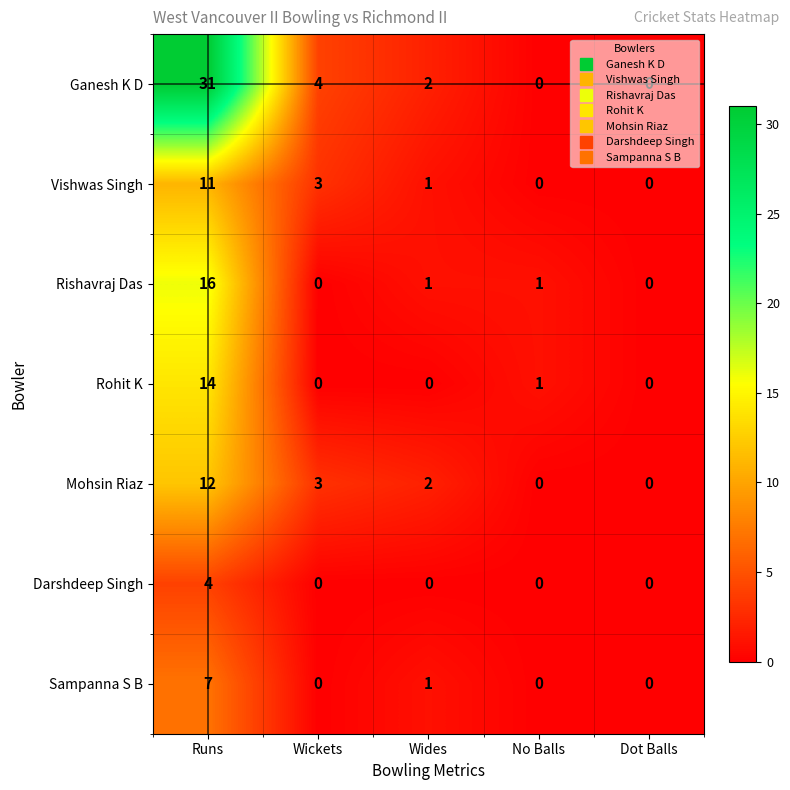

At which label does Mohsin Riaz first exceed 2?

Runs